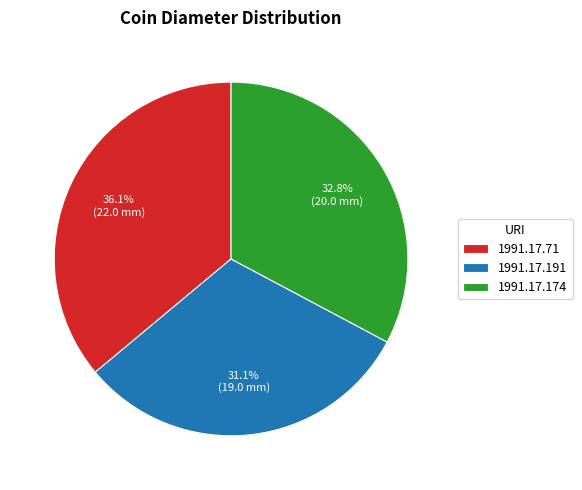

Rank the categories by value from highest to lowest.

1991.17.71, 1991.17.174, 1991.17.191